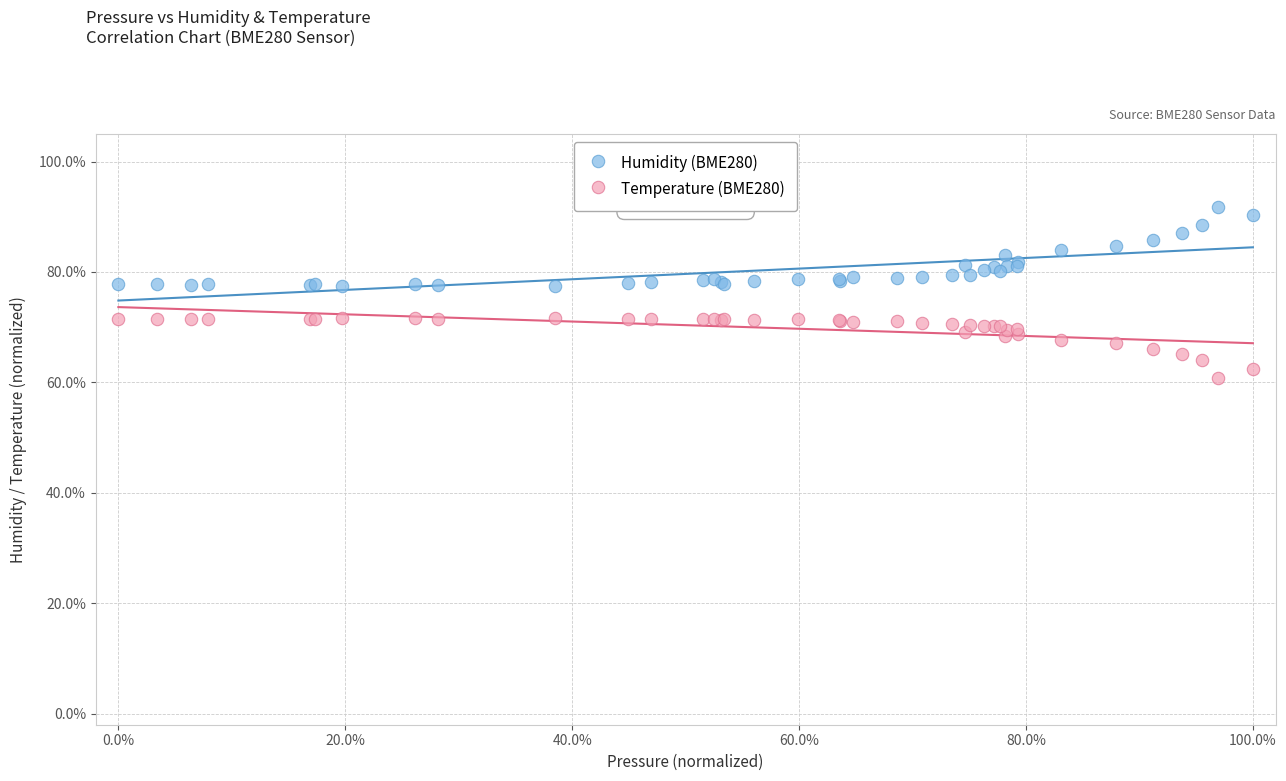

What are all the series names shown in the legend?

Humidity (BME280), Temperature (BME280)